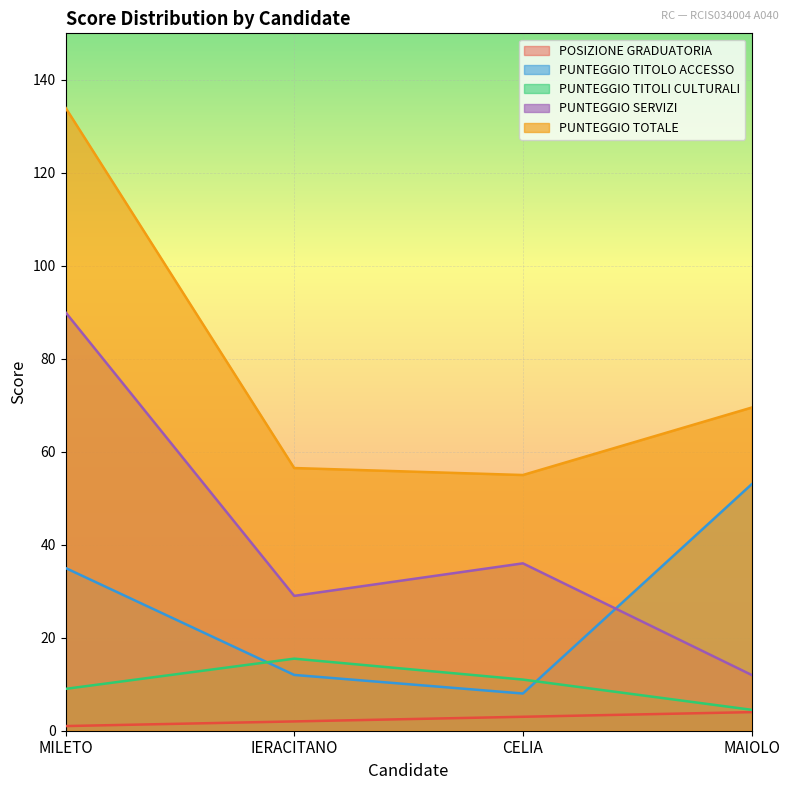

The value of PUNTEGGIO TOTALE at MAIOLO is 69.5. True or false?

True